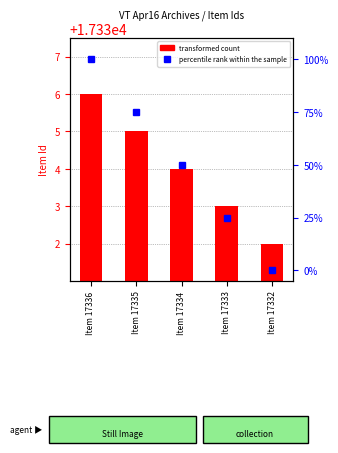

What are all the series names shown in the legend?

transformed count, percentile rank within the sample